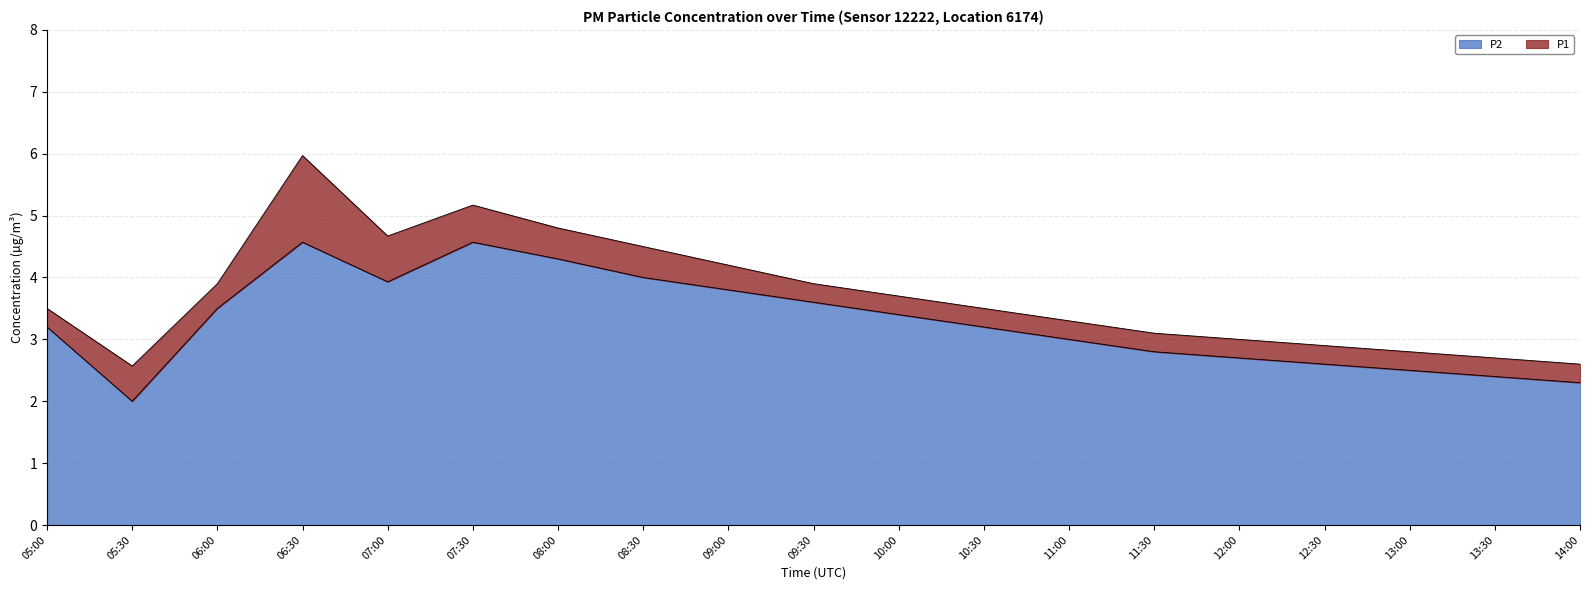

What is the value of the P2 point at the 7th from the left?

4.3